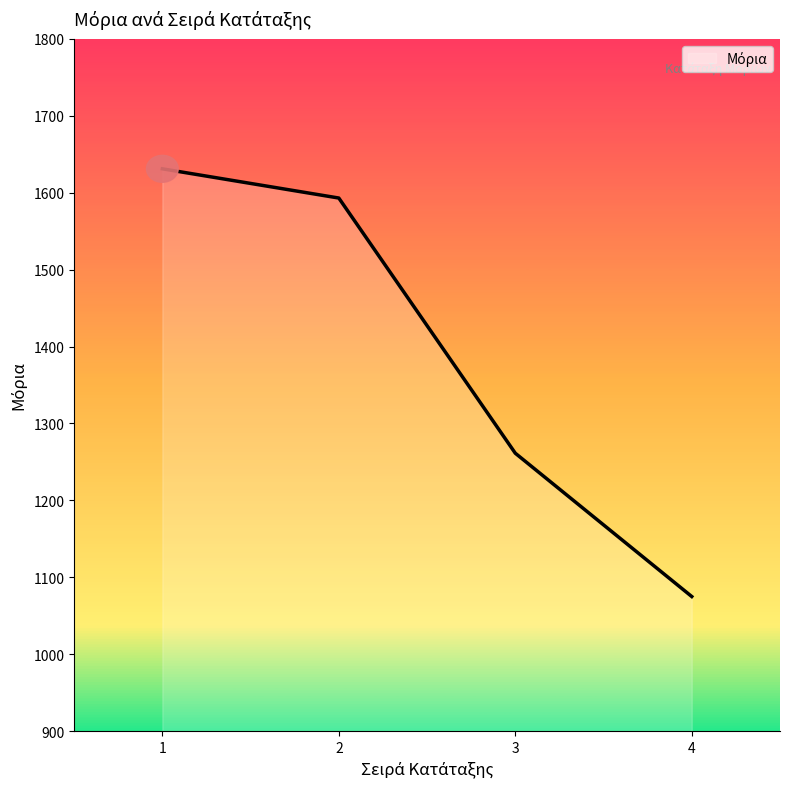

What is the difference between the values at 2 and 4?

518.0